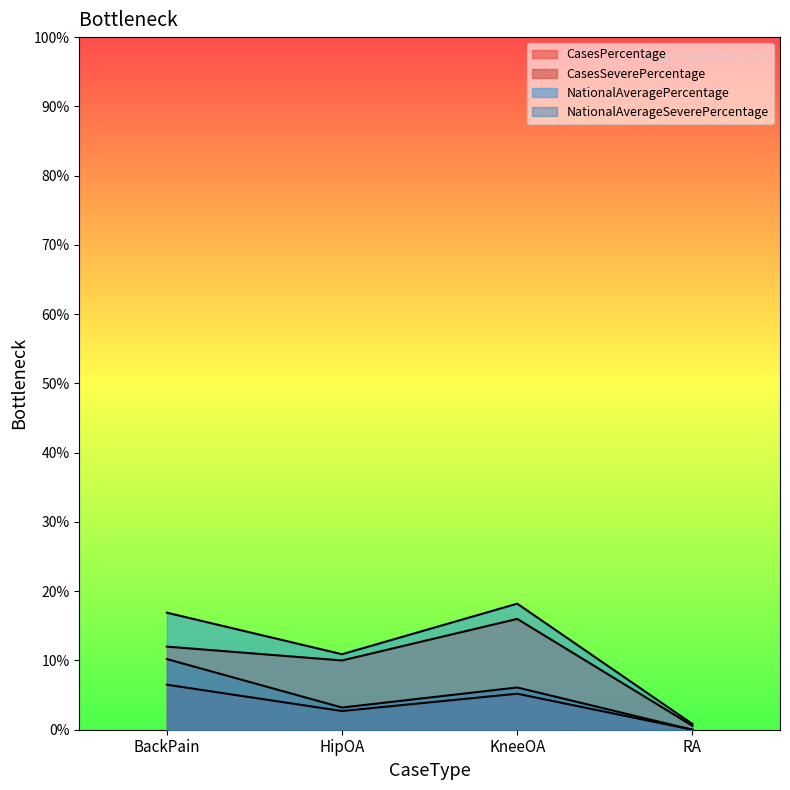

What is the value of the NationalAverageSeverePercentage point at the 1st from the left?

10.2